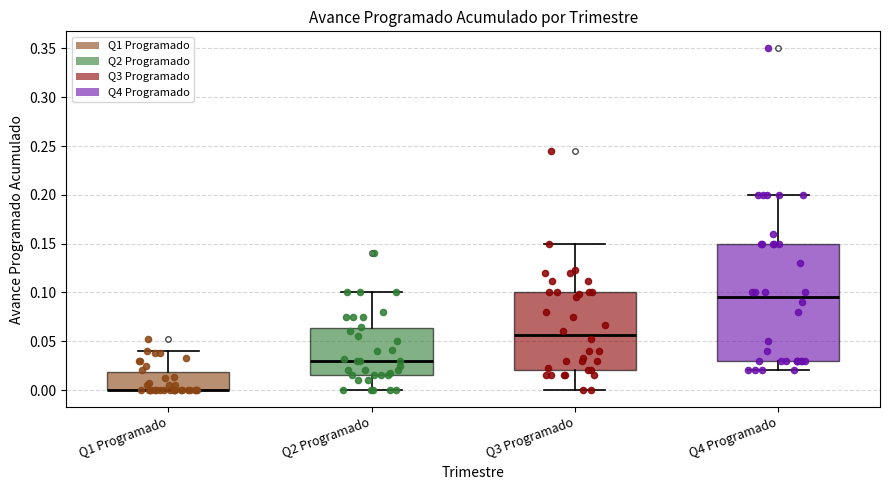

Reading left to right, read every box against the y-axis: the position of its median line, the range the box covers, and the ends of its whiskers. The values are not printed on the chart, so give them approximately, as read against the axis.

Q1 Programado: median 0.000 (drawn on the box's lower edge), box 0.000 to 0.020, whiskers 0.000 to 0.040
Q2 Programado: median 0.030, box 0.015 to 0.065, whiskers 0.000 to 0.100
Q3 Programado: median 0.055, box 0.020 to 0.100, whiskers 0.000 to 0.150
Q4 Programado: median 0.095, box 0.030 to 0.150, whiskers 0.020 to 0.200